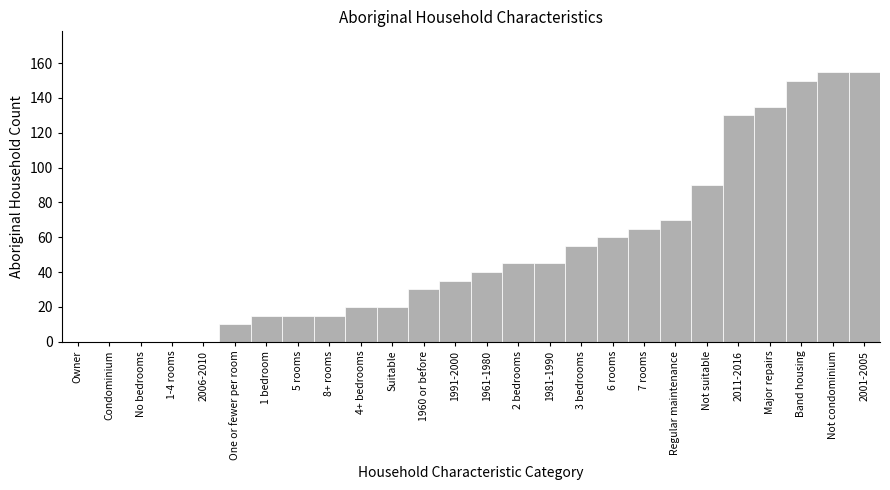

Reading left to right, list all the values displayed in this chart.

Owner=0	Condominium=0	No bedrooms=0	1-4 rooms=0	2006-2010=0	One or fewer per room=10	1 bedroom=15	5 rooms=15	8+ rooms=15	4+ bedrooms=20	Suitable=20	1960 or before=30	1991-2000=35	1961-1980=40	2 bedrooms=45	1981-1990=45	3 bedrooms=55	6 rooms=60	7 rooms=65	Regular maintenance=70	Not suitable=90	2011-2016=130	Major repairs=135	Band housing=150	Not condominium=155	2001-2005=155